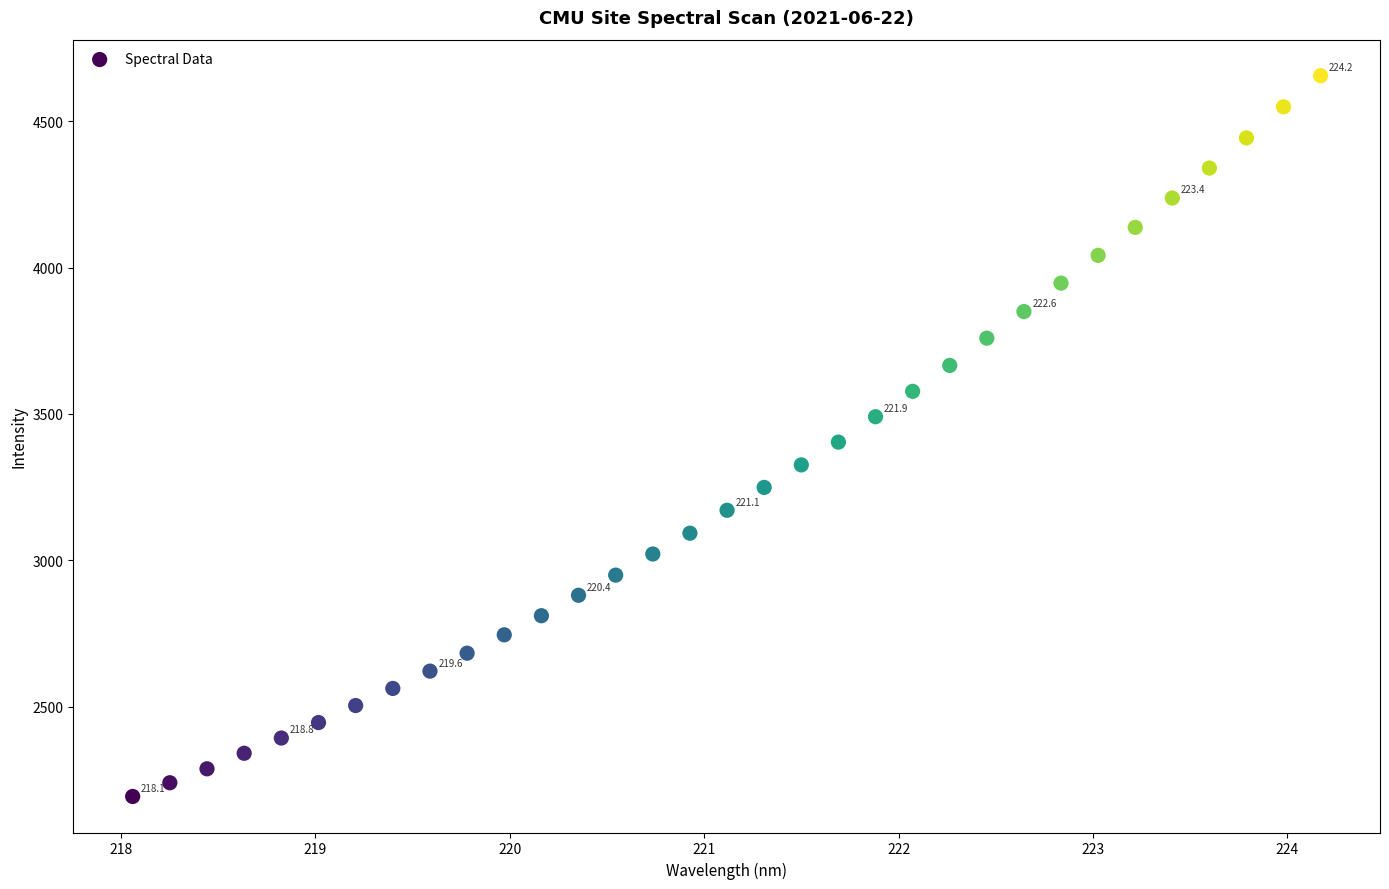

What is the range of X values (max minus min)?

6.1